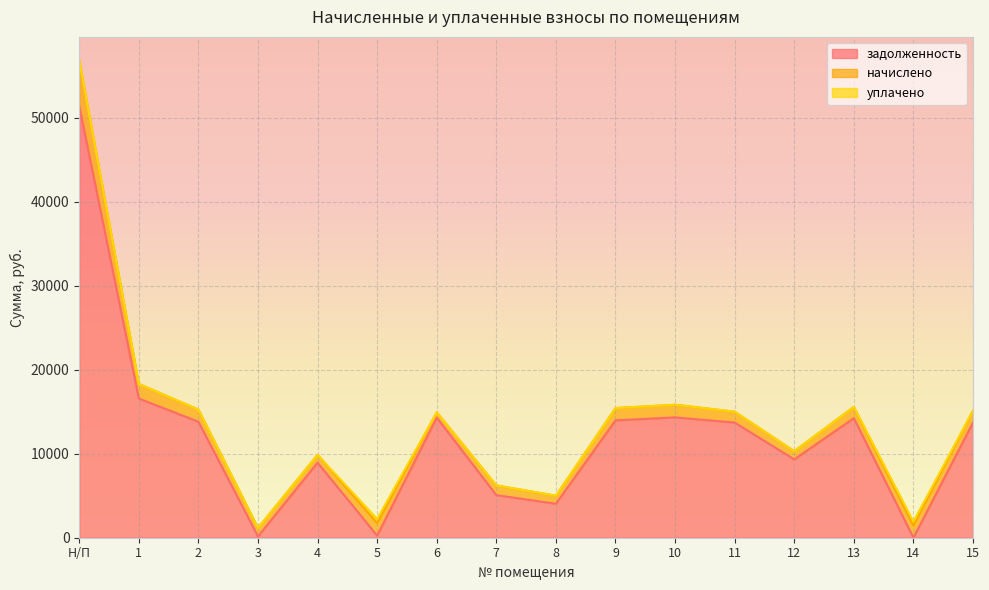

Where is the first local maximum for начислено?

5